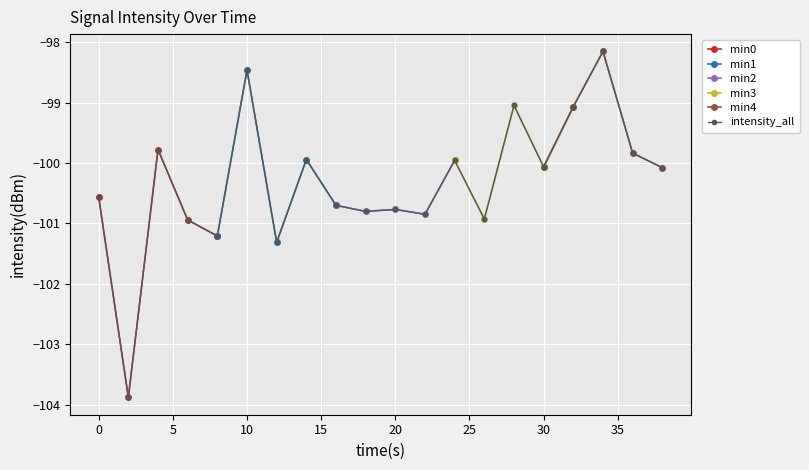

What is the highest value of the intensity_all series?

-98.2